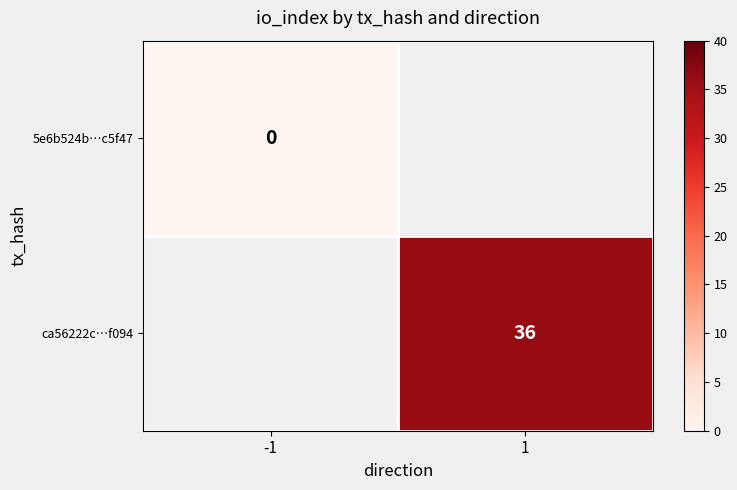

True or false: ca56222c…f094 has a value of 36 at 1.

True